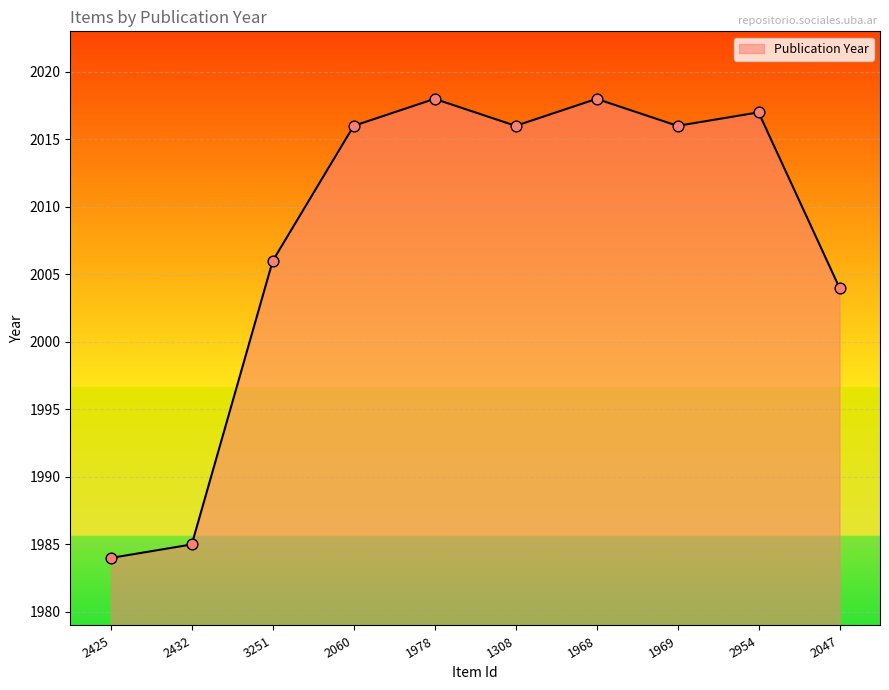

Which has a higher value, 1978 or 1969?

1978